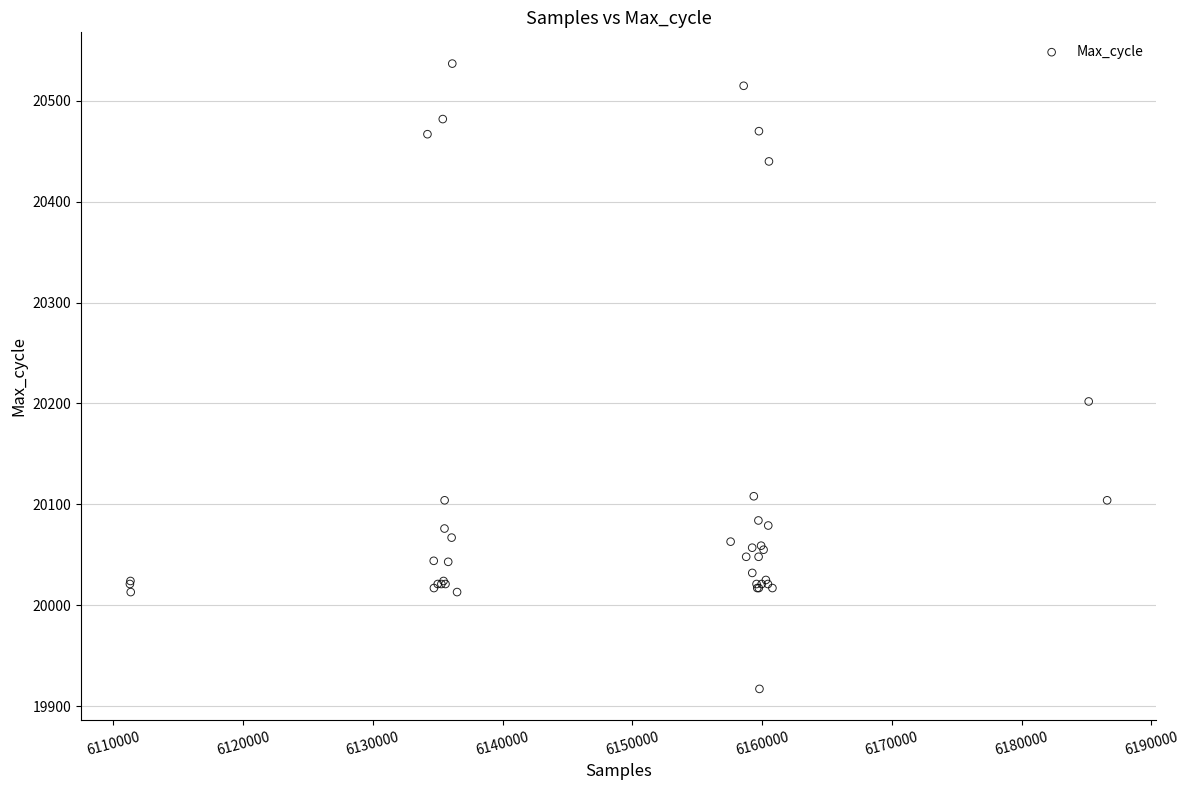

What Y value in the scatter plot is closest to 20227?

20202